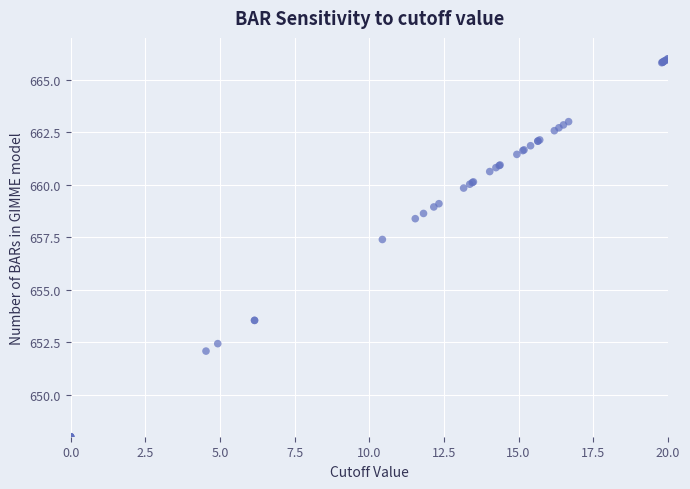

What Y value in the scatter plot is closest to 657?

657.4